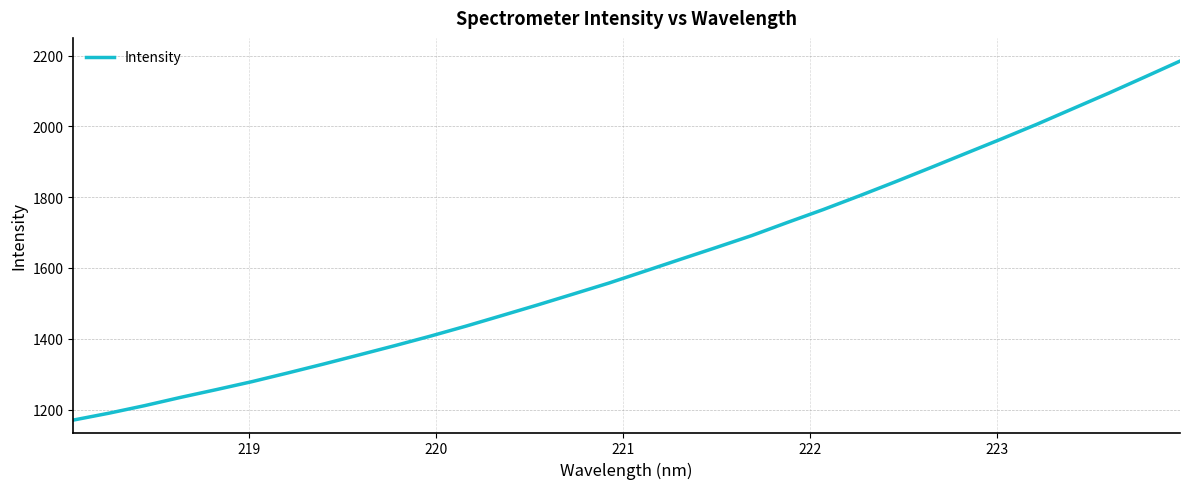

What is the smallest value displayed?

1170.2